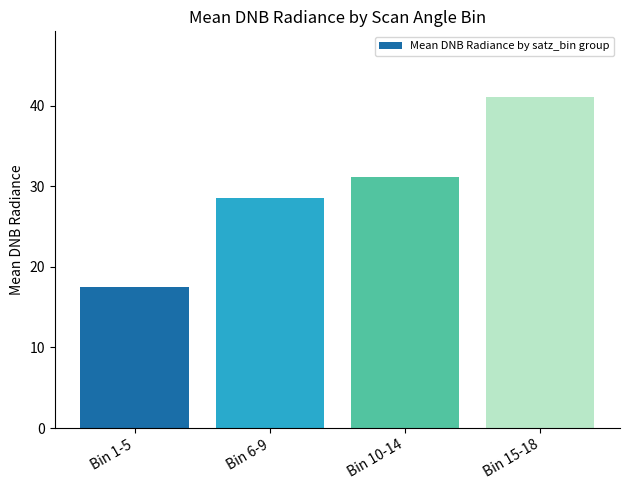

What position from the right is Bin 1-5?

4